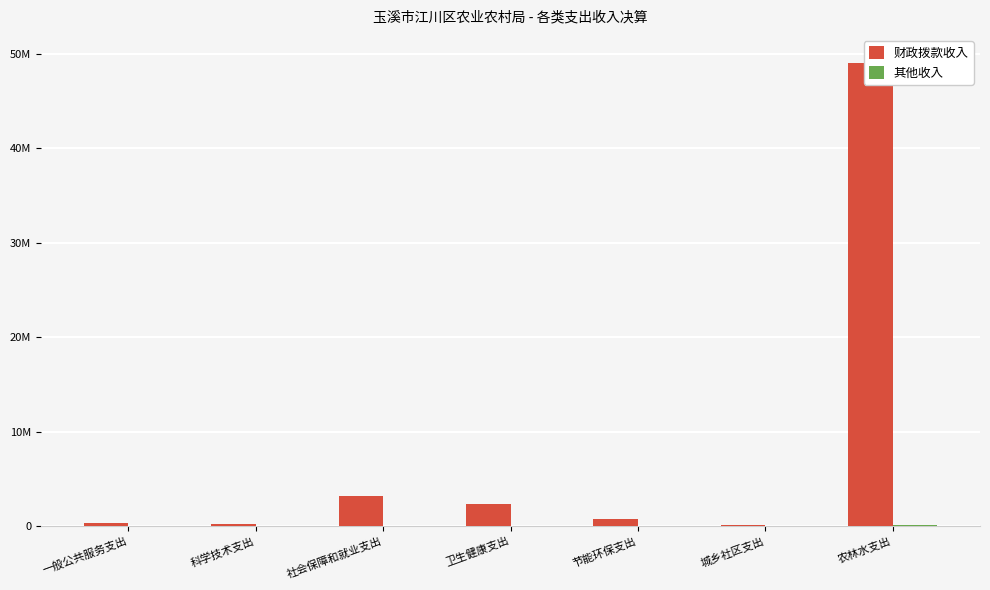

What is the label of the 7th bar from the right?

一般公共服务支出